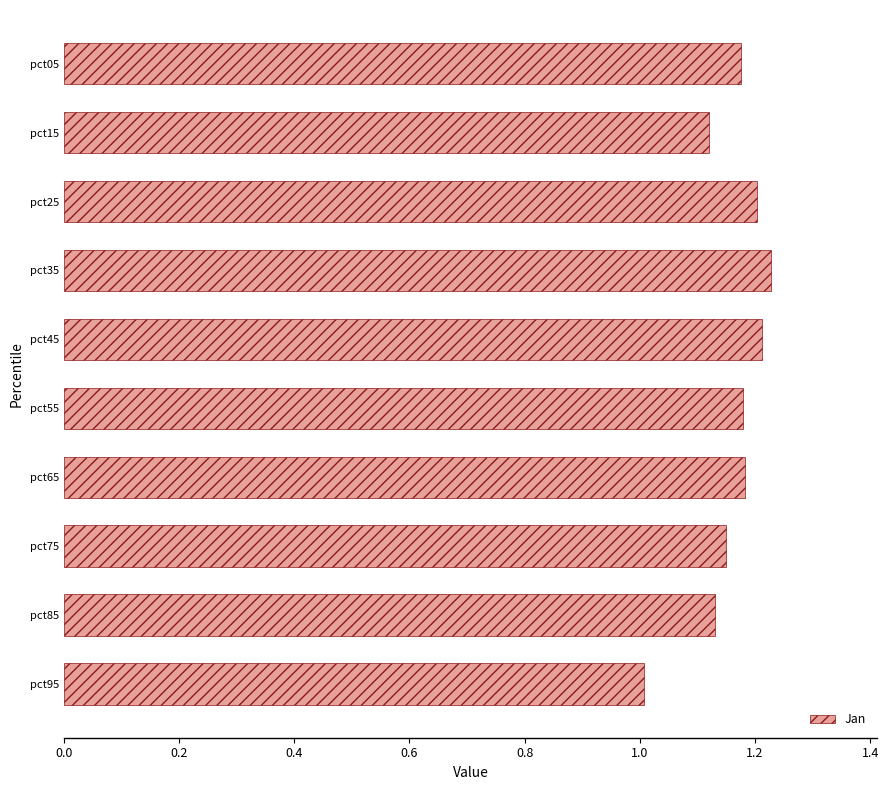

What is the ratio of the value at pct65 to the value at pct05?

1.0